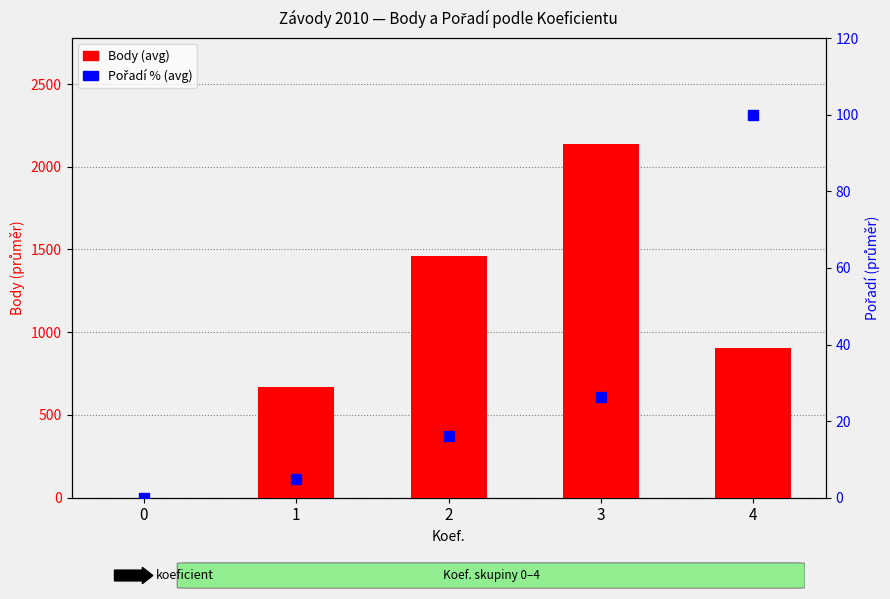

Which series has the largest total across all categories?

Body (avg)